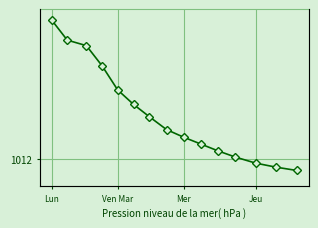

The chart shows a value of 1012.5 at Lun. True or false?

True